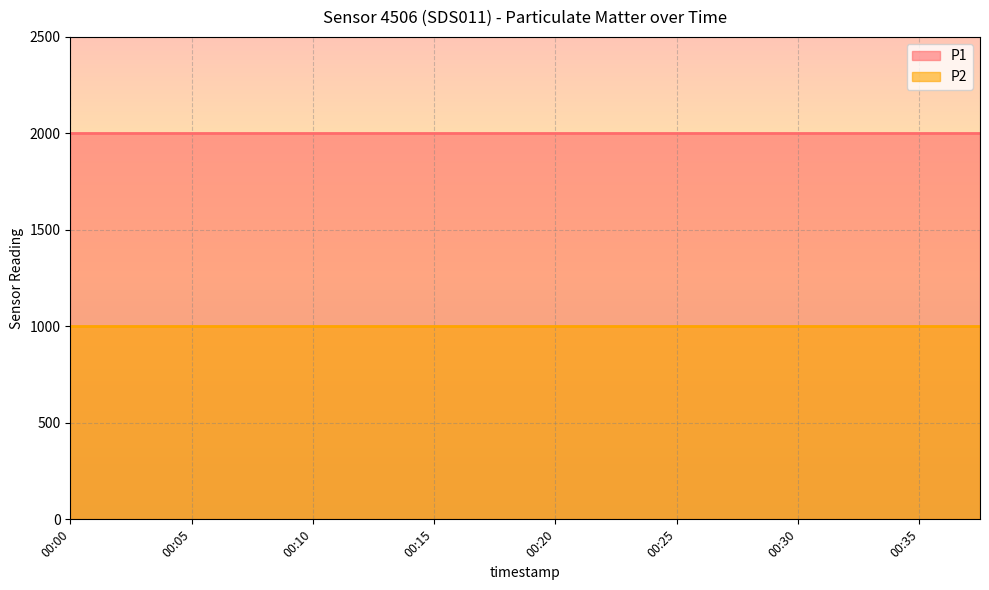

What is the sum of the P2 values at 00:18 and 00:00?

1999.8